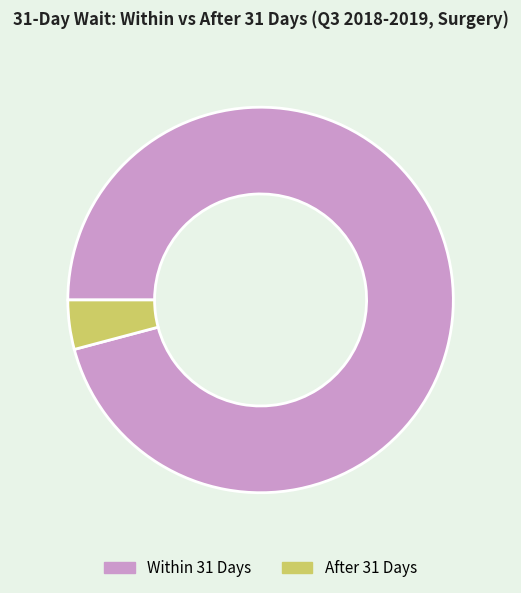

Is the sum of Within 31 Days and After 31 Days greater than half?

Yes